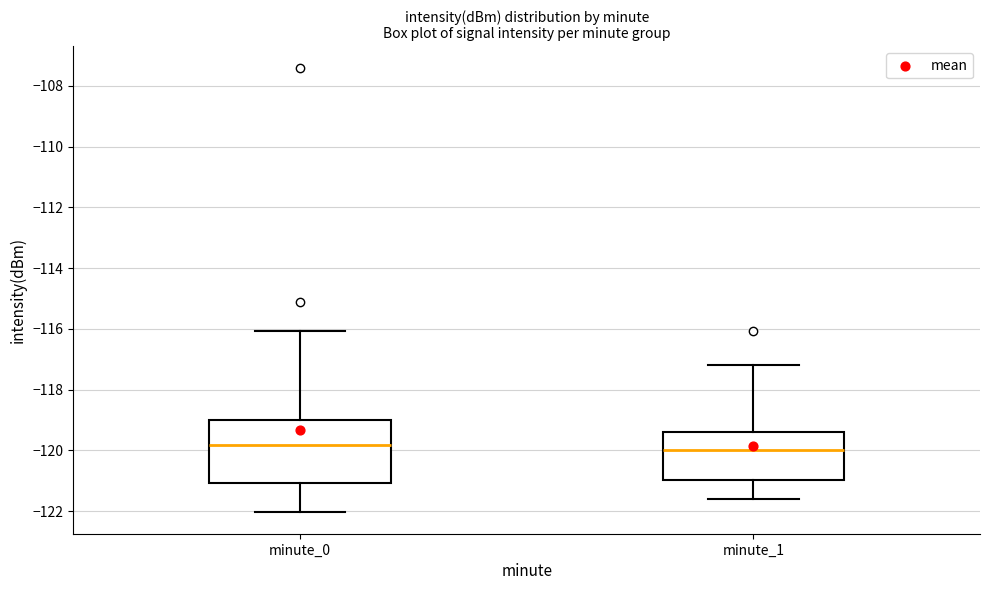

Reading left to right, read every box against the y-axis: the position of its median line, the range the box covers, and the ends of its whiskers. The values are not printed on the chart, so give them approximately, as read against the axis.

minute_0: median -119.8, box -121.0 to -119.0, whiskers -122.0 to -116.0
minute_1: median -120.0, box -121.0 to -119.4, whiskers -121.6 to -117.2